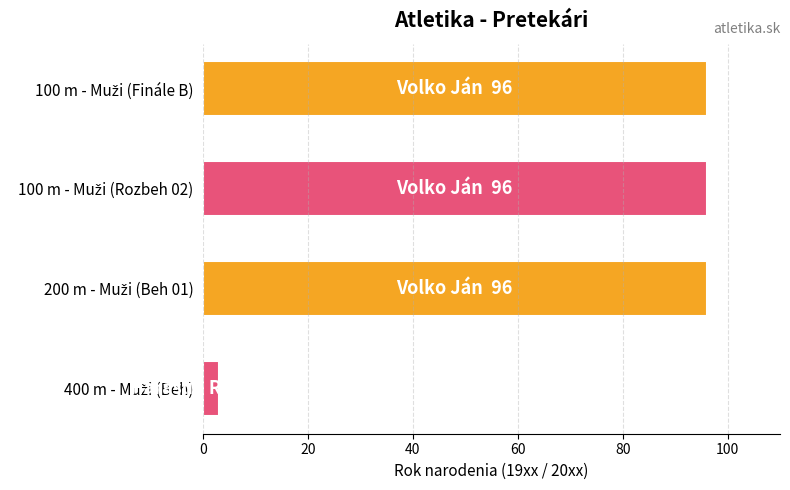

Reading top to bottom, transcribe all the data shown in this chart.

96	96	96	3